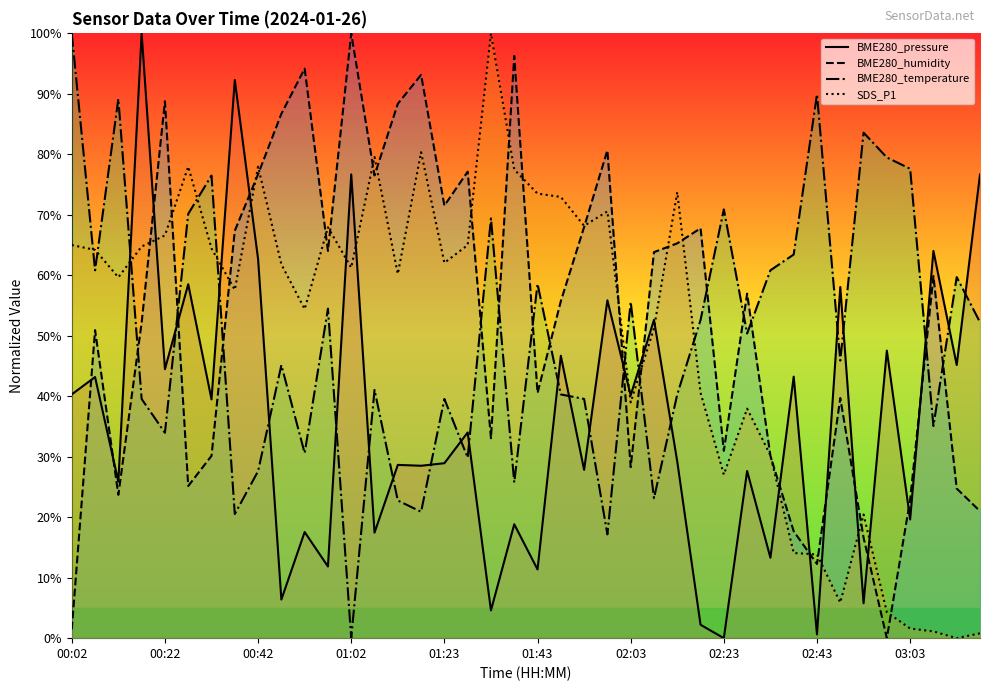

At which label does BME280_temperature first exceed 50?

00:02